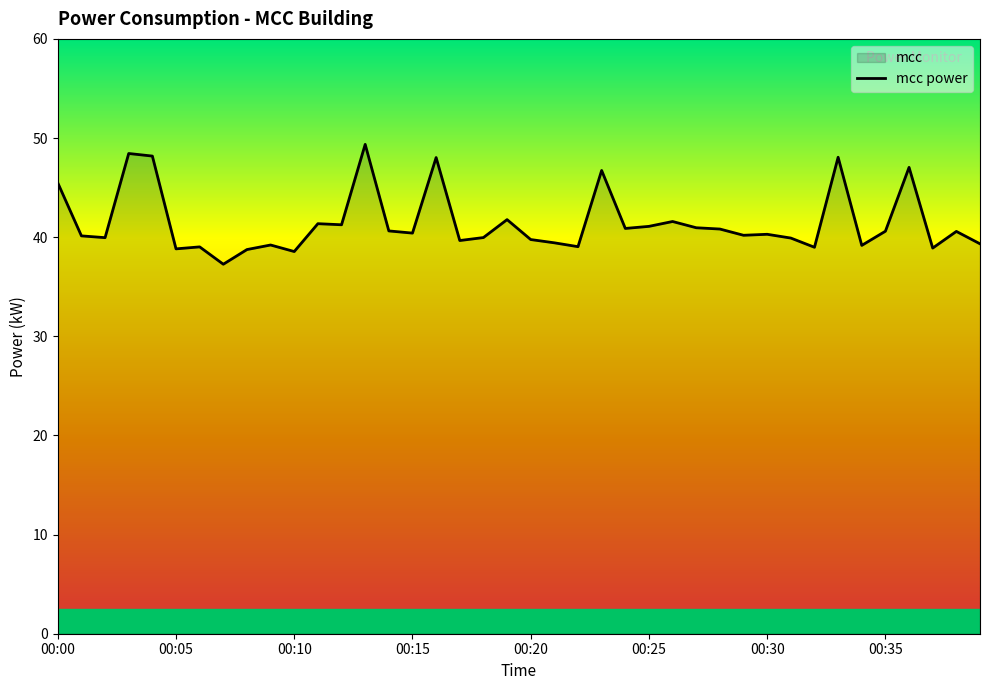

Count the number of data series in this chart.

1